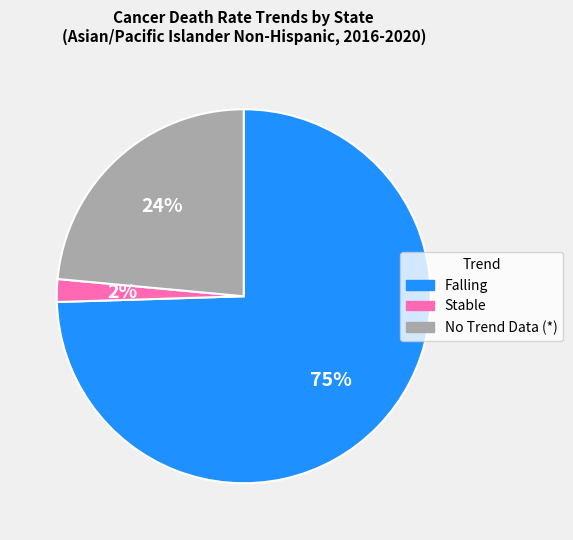

Which slice is the largest?

Falling